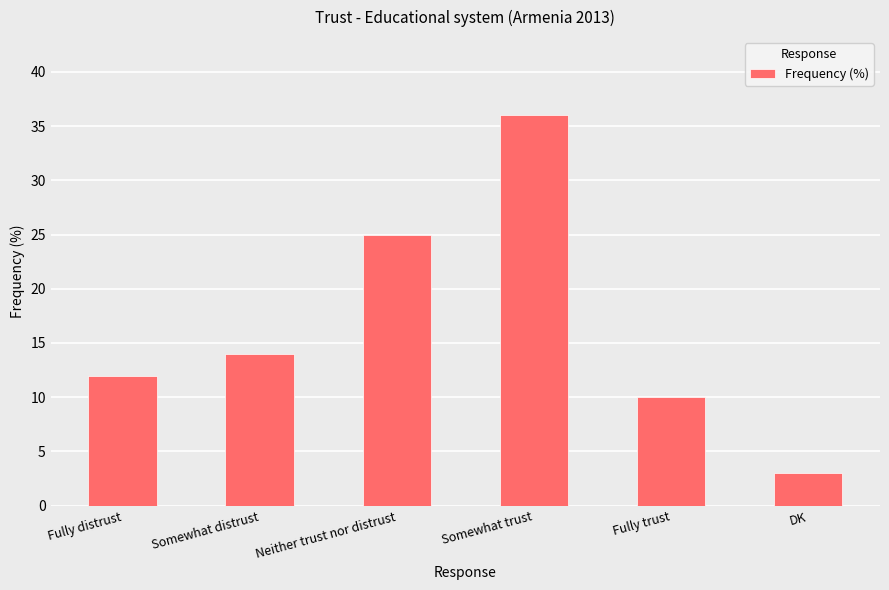

What position from the right is Somewhat distrust?

5